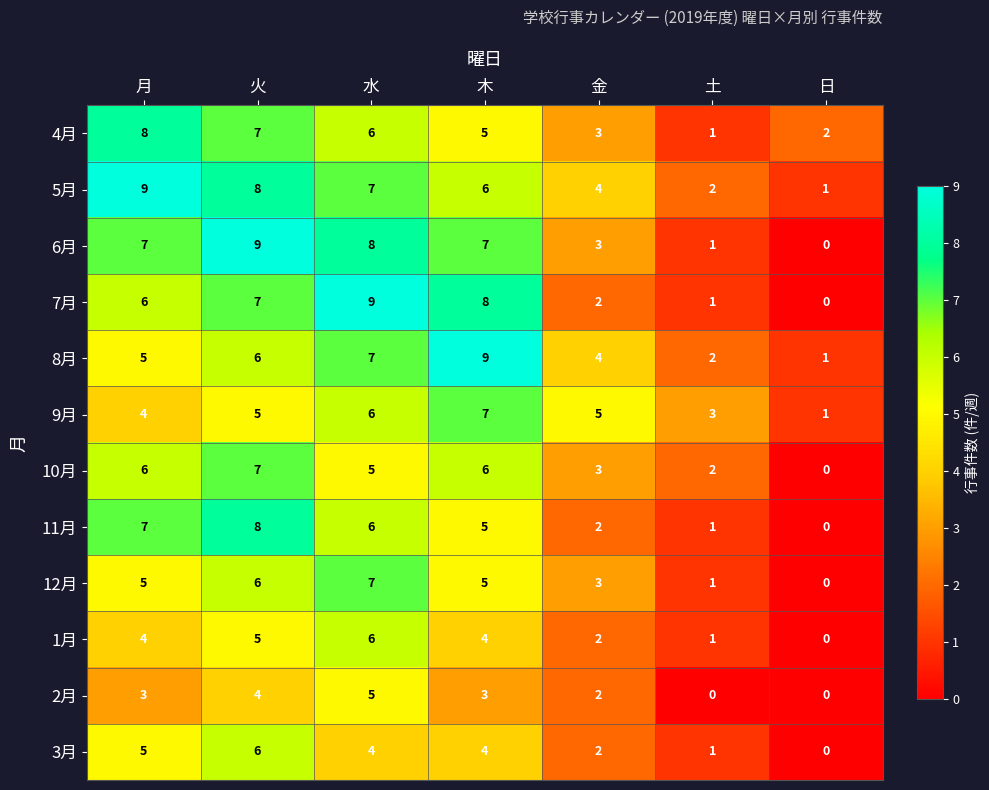

What is the maximum value shown in the chart?

9